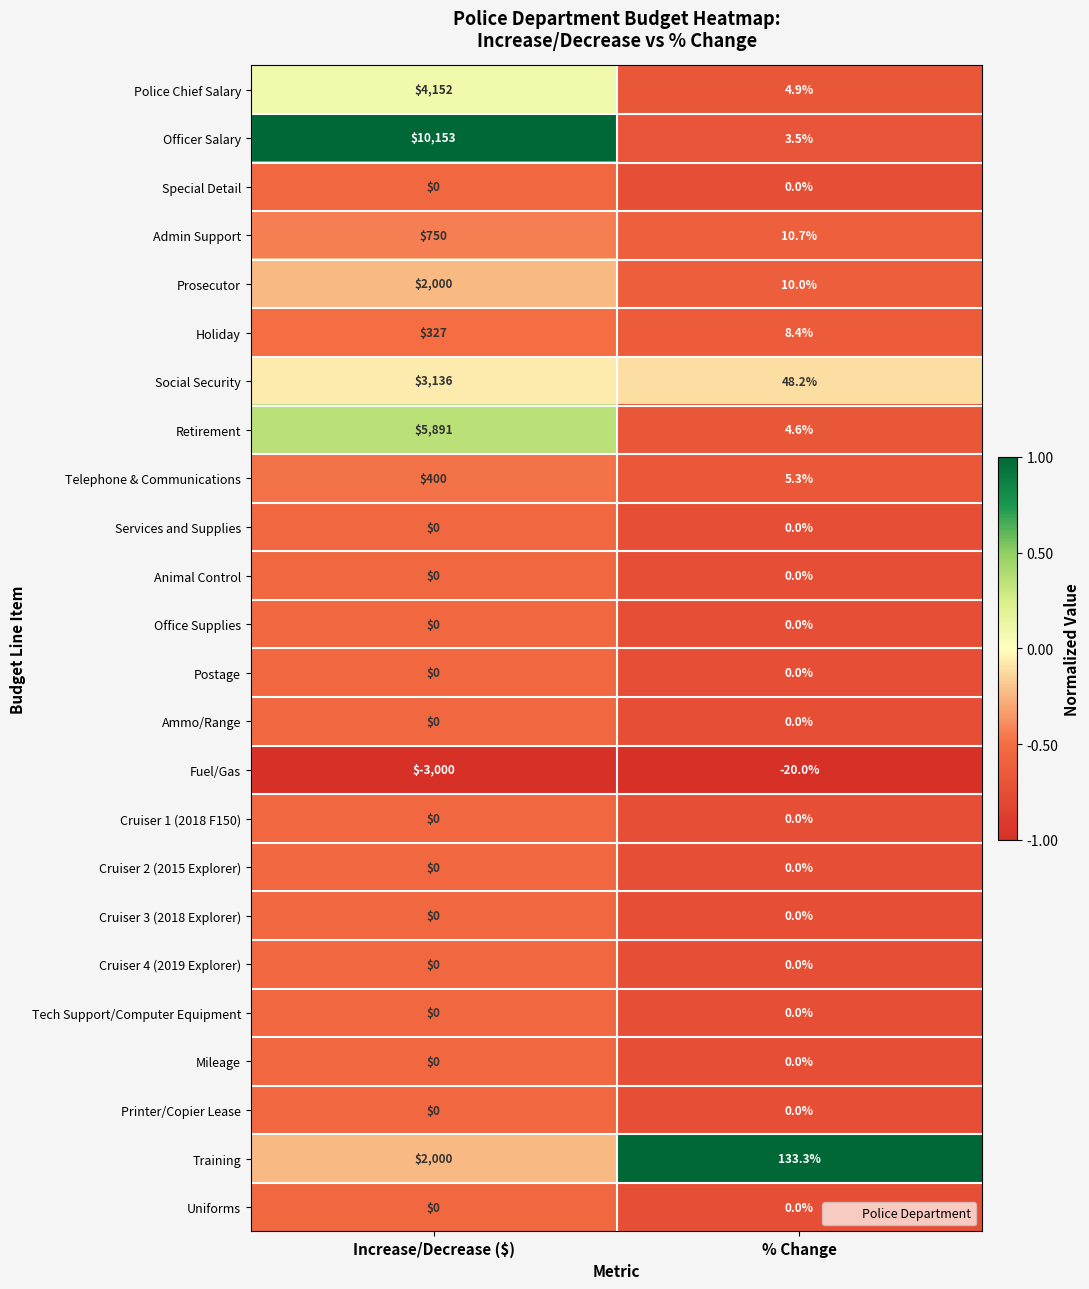

Which series changed the most between Increase/Decrease ($) and % Change?

Officer Salary